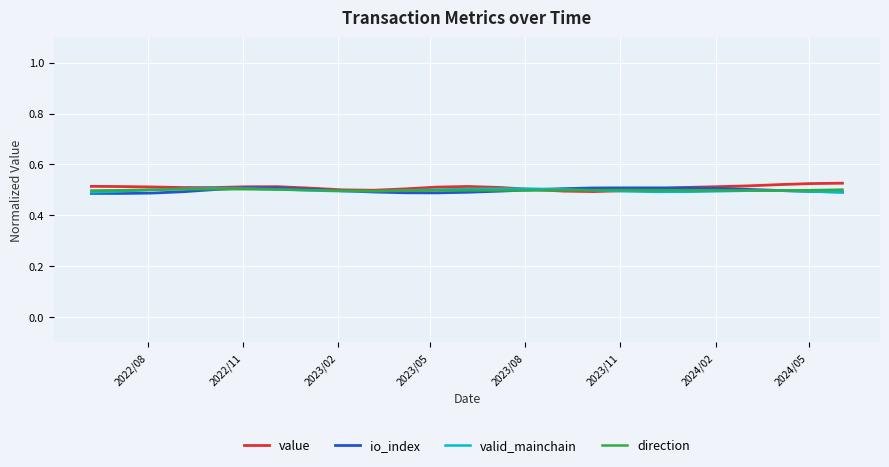

How many io_index values are between 0 and 1?

25